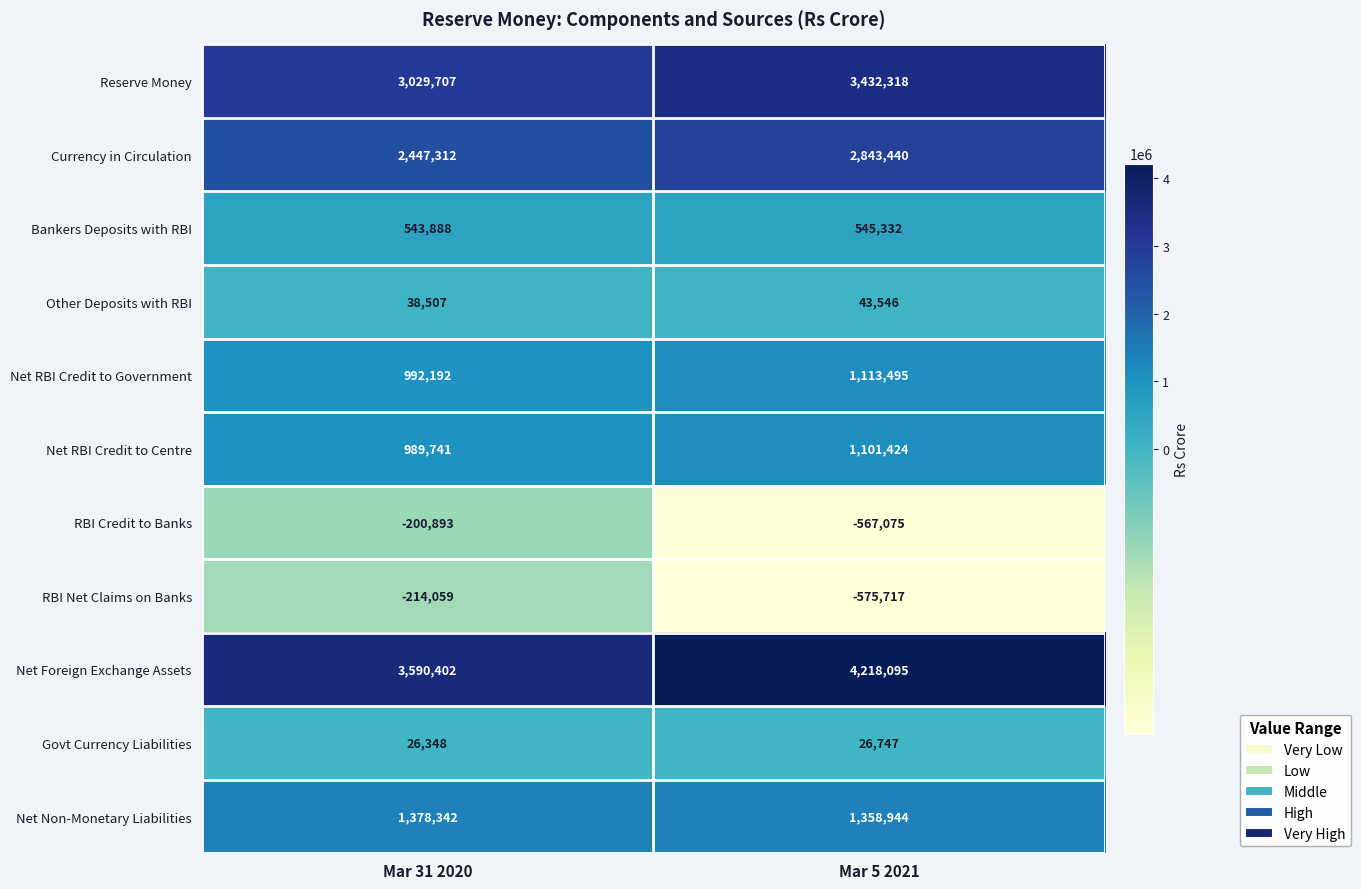

What is the difference between the maximum and minimum values in the Currency in Circulation series?

396128